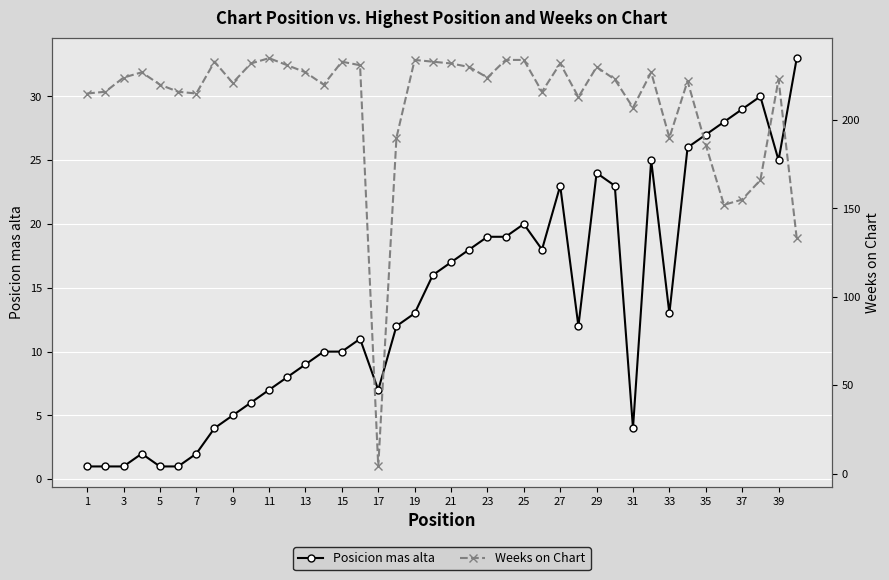

The value of Posicion mas alta at 33 is 23. True or false?

False